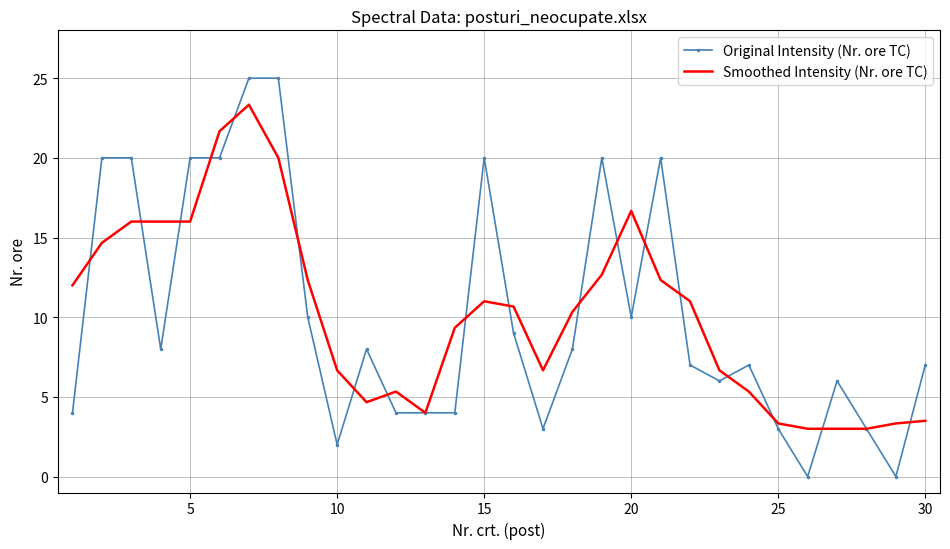

List the series in order of their peak value, highest first.

Original Intensity (Nr. ore TC), Smoothed Intensity (Nr. ore TC)